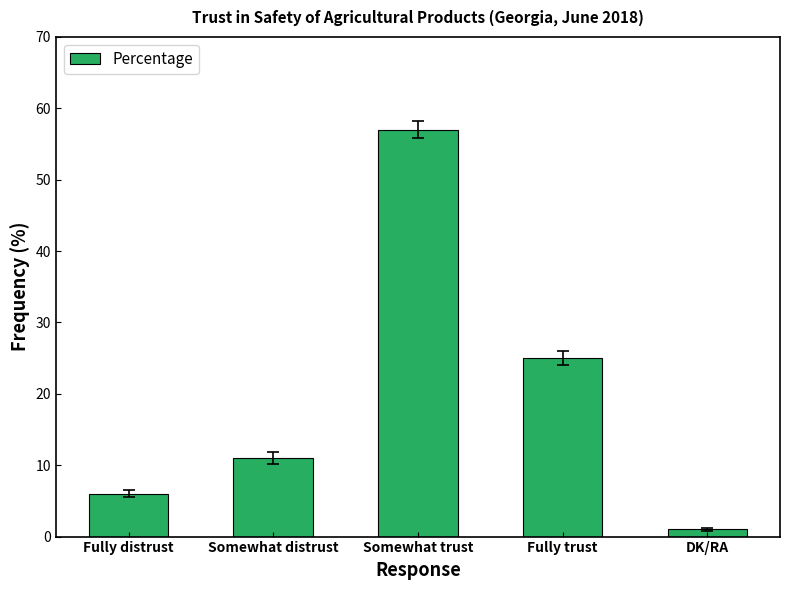

Reading left to right, extract all data points from this chart.

6	11	57	25	1